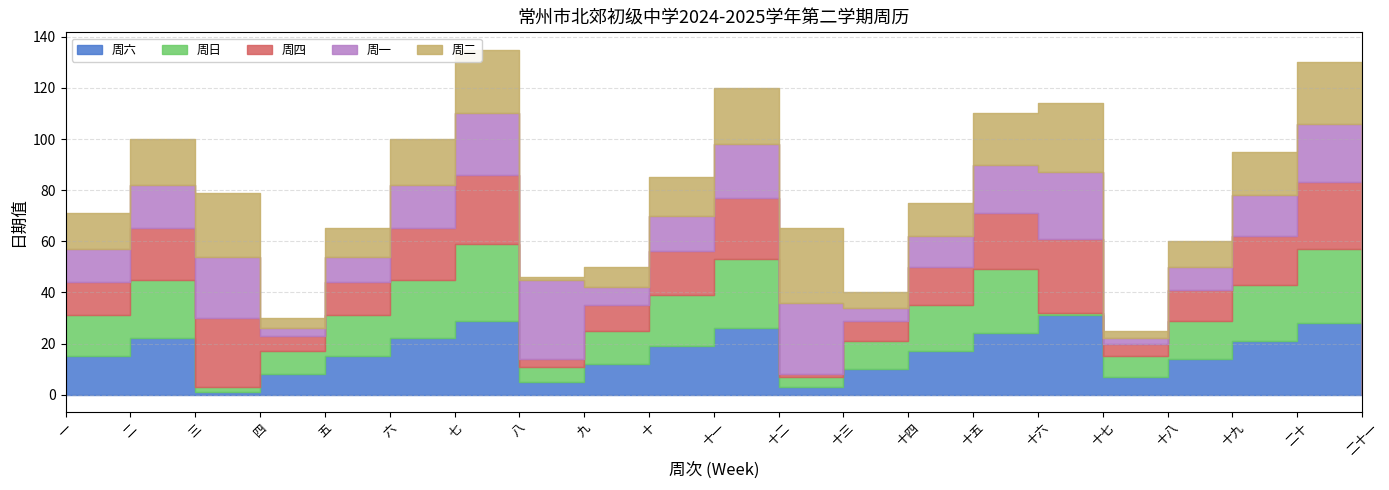

Rank the series at 十九 from highest to lowest value.

周日, 周六, 周四, 周二, 周一